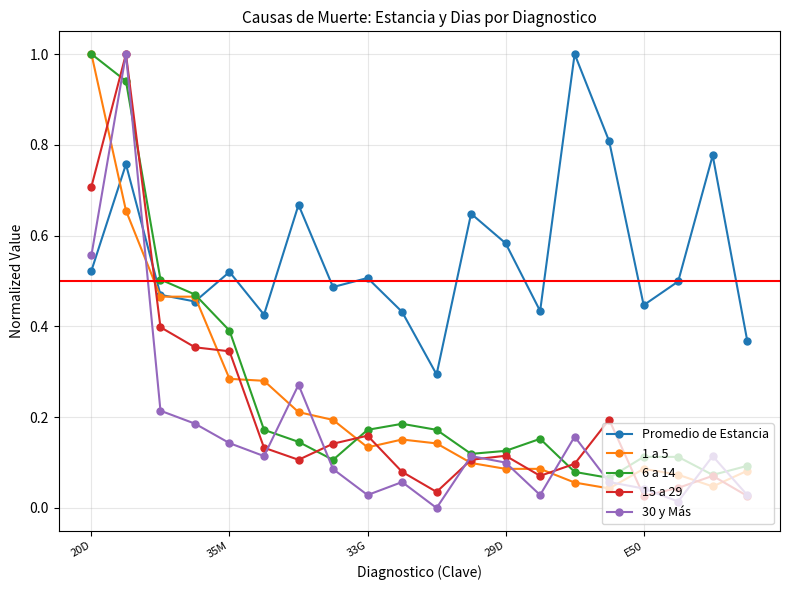

In 6 a 14, how many points are lower than both neighbors (excluding endpoints)?

4